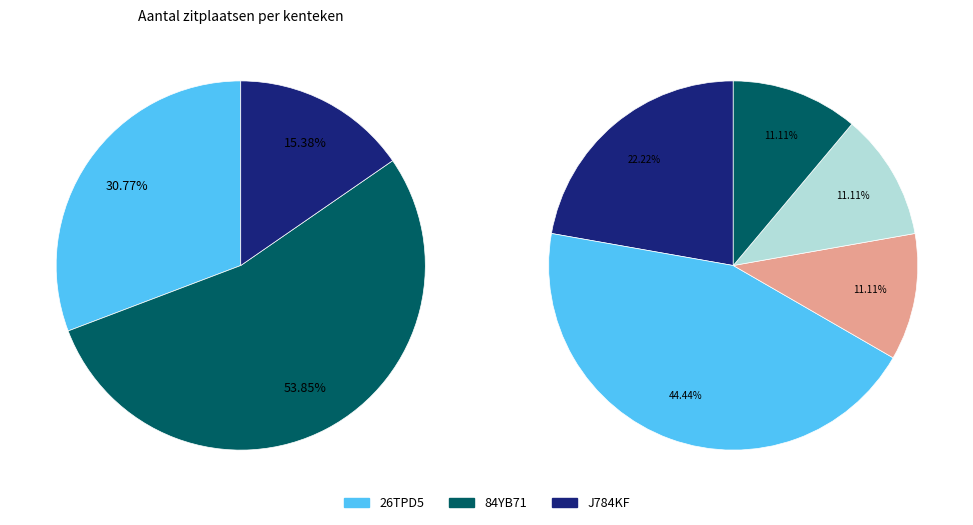

Rank the categories by value from lowest to highest.

J784KF, 26TPD5, 84YB71